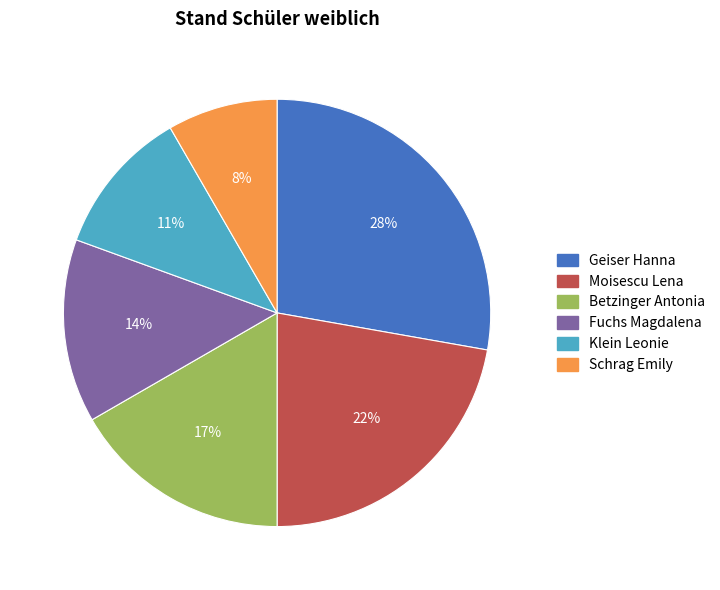

Do Geiser Hanna and Schrag Emily together represent more than half of the pie?

No